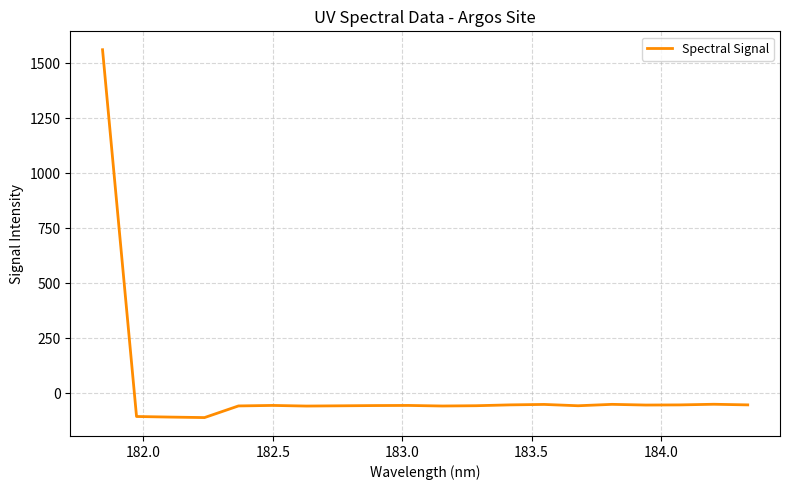

Does the chart have visible grid lines?

Yes